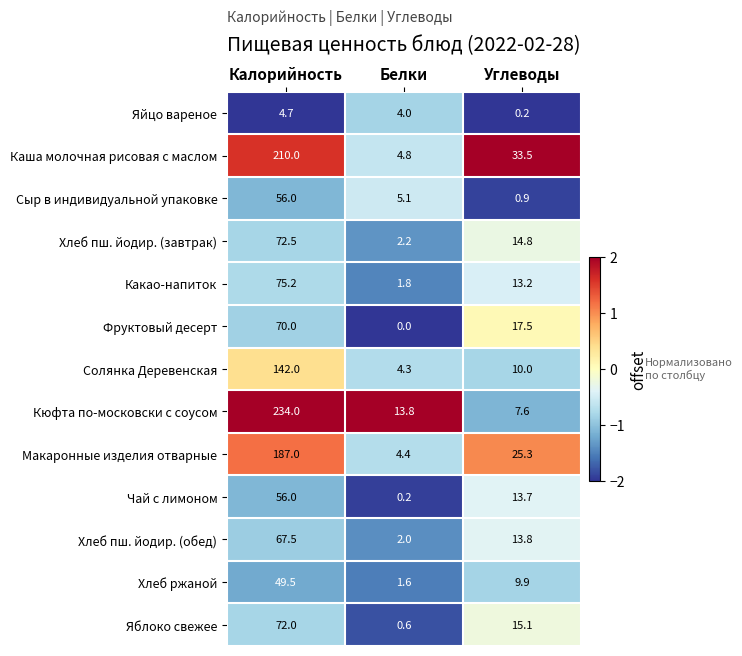

The value of Хлеб пш. йодир. (обед) at Белки is 2.9. True or false?

False